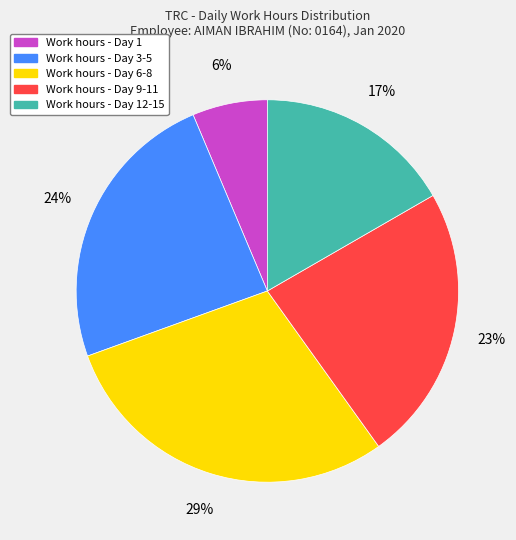

Does any single category account for the majority?

No